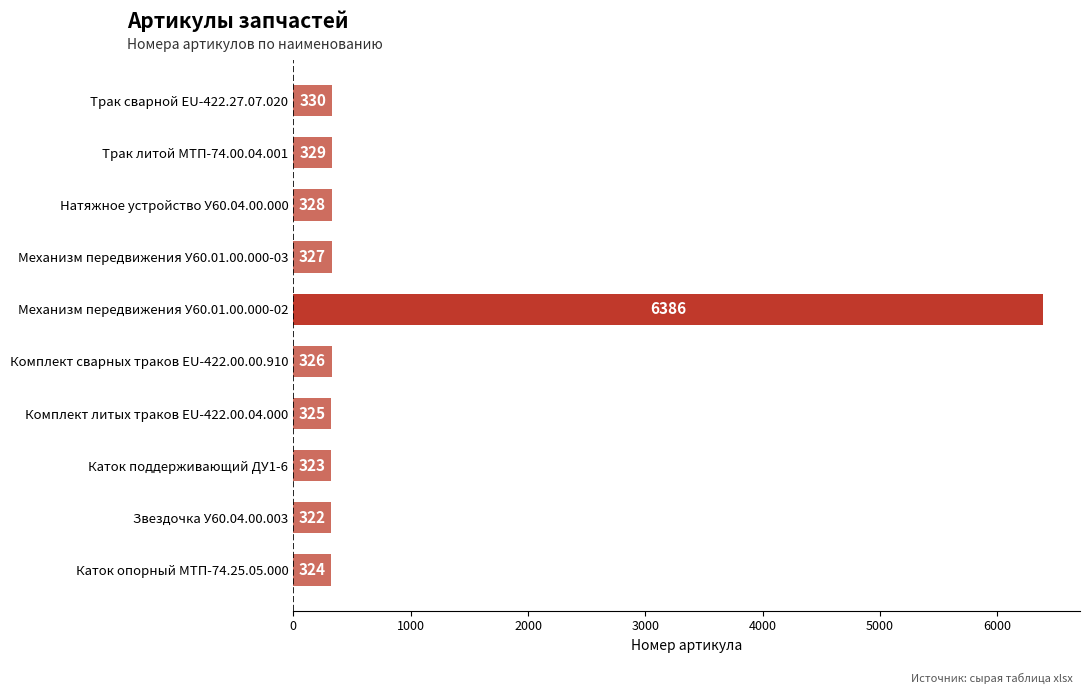

What is the approximate value at Натяжное устройство У60.04.00.000?

328